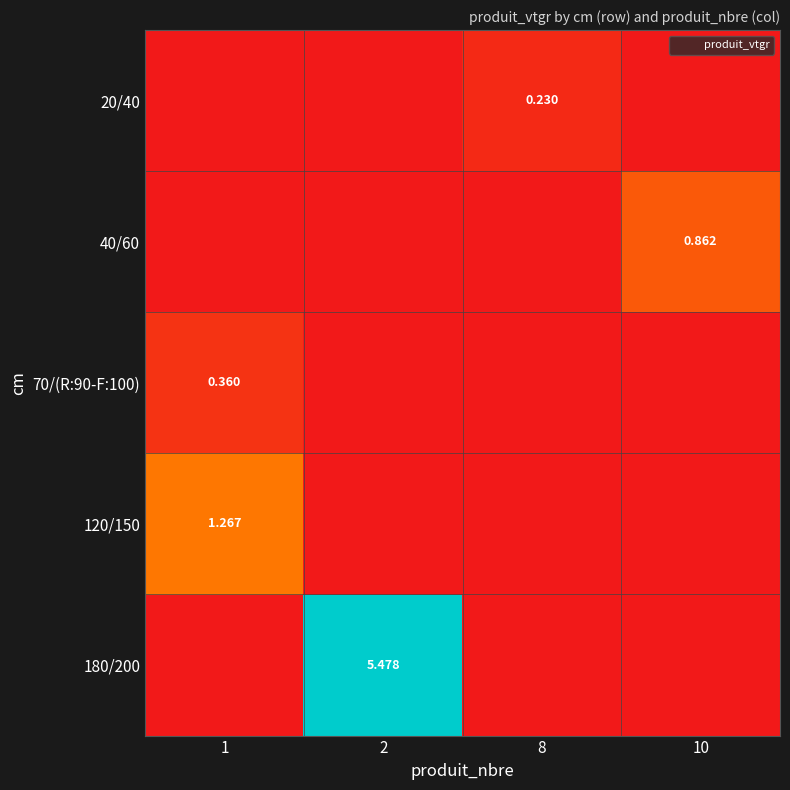

What is the sum of the 70/(R:90-F:100) values at 1 and 2?

0.4